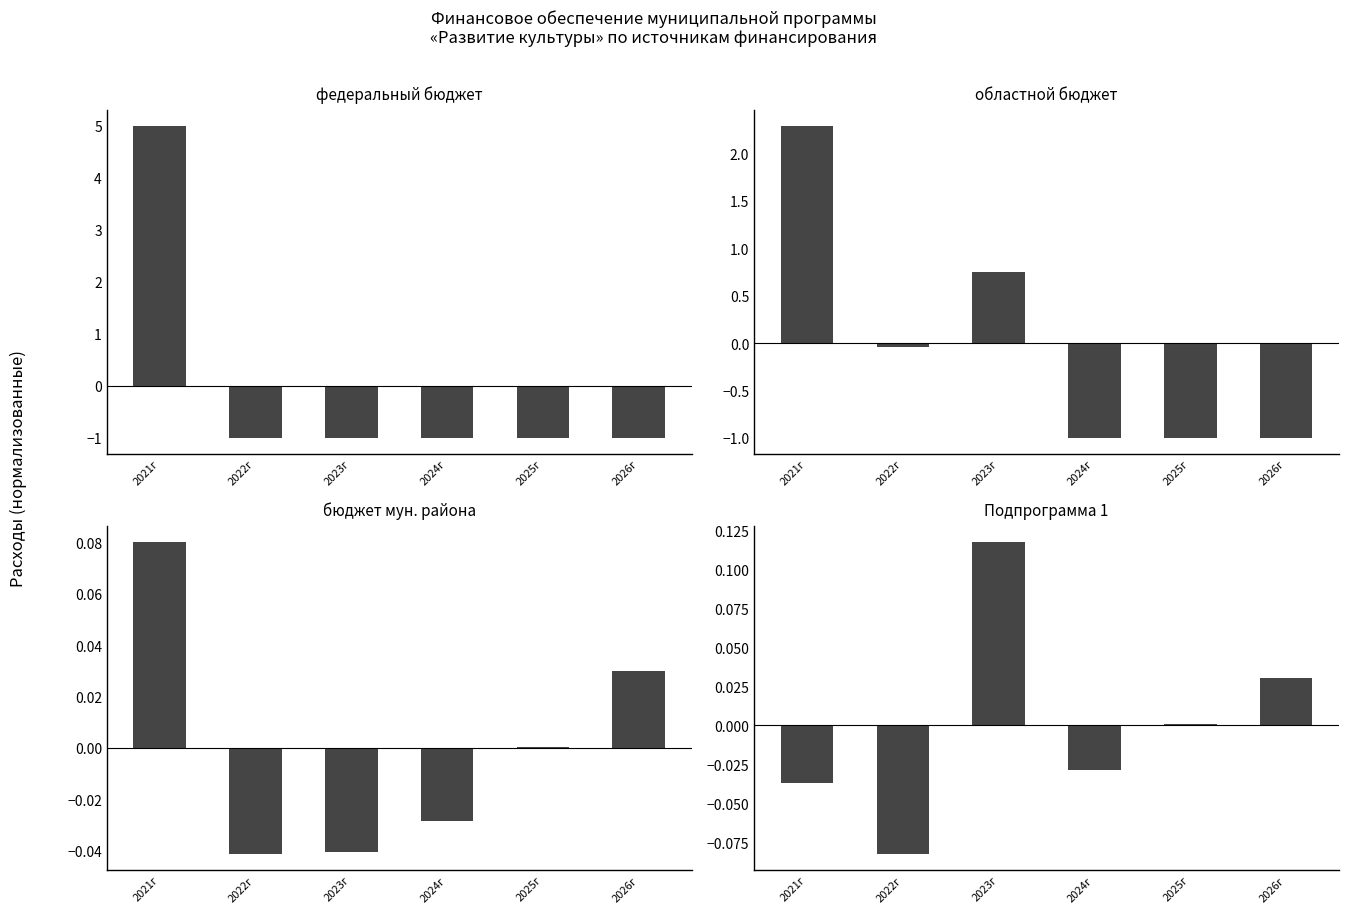

What is the maximum value shown in the chart?

5.0